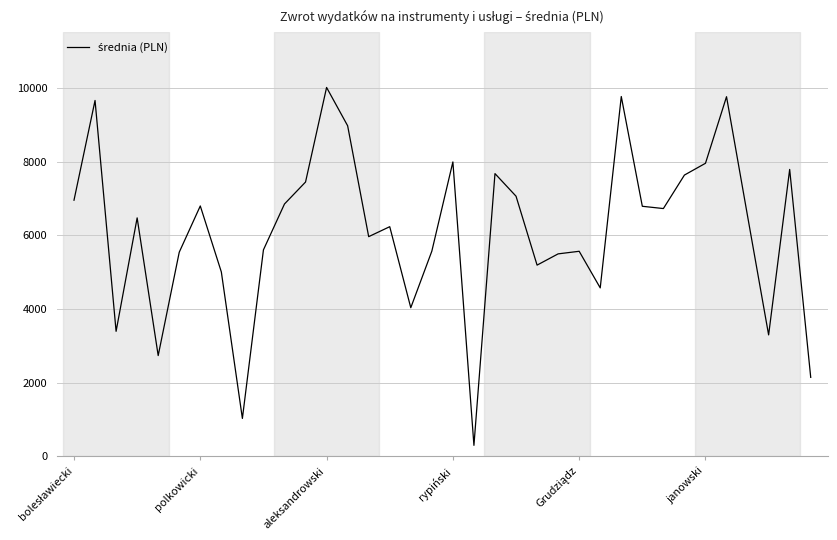

What is the smallest value displayed?

301.0